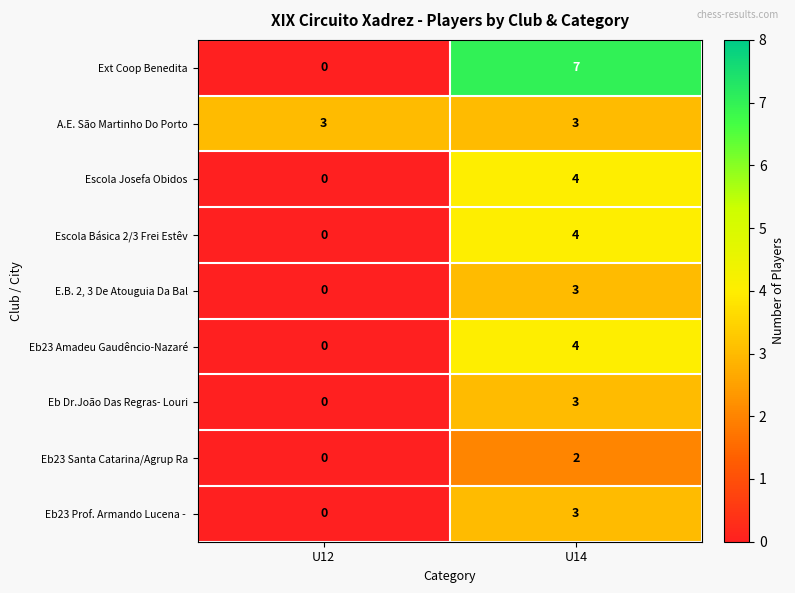

What is the total value across all series at U12?

3